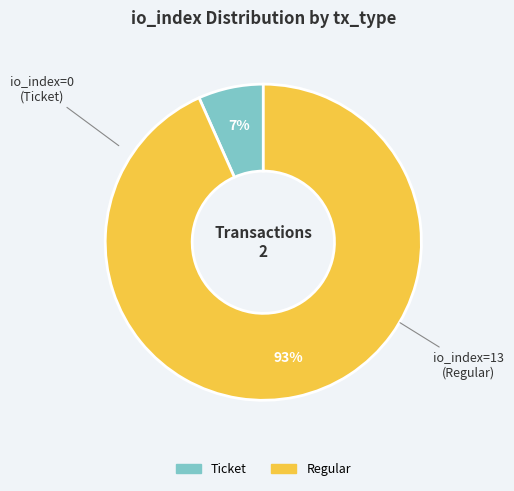

To the nearest percent, what is the average slice percentage?

50%